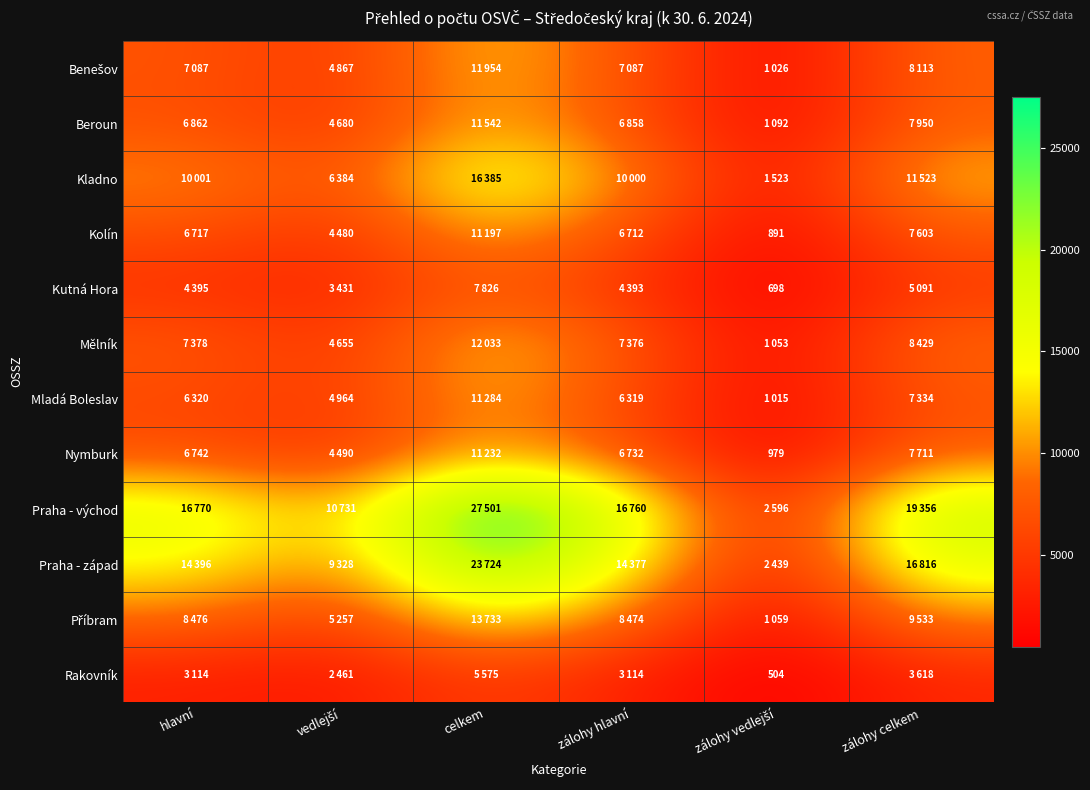

List the series in order of their peak value, lowest first.

Rakovník, Kutná Hora, Kolín, Nymburk, Mladá Boleslav, Beroun, Benešov, Mělník, Příbram, Kladno, Praha - západ, Praha - východ